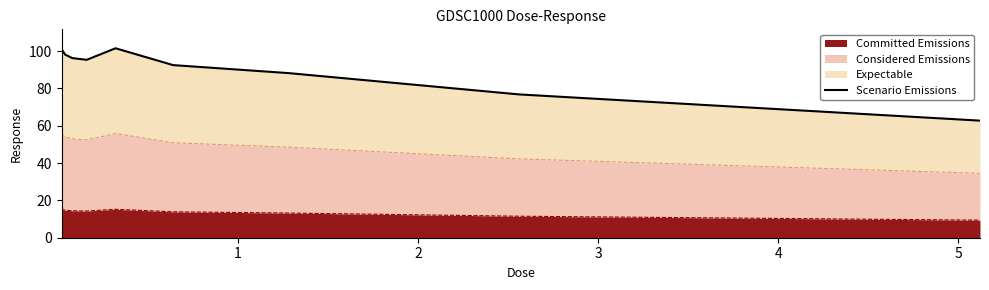

How many points are higher than both their immediate neighbors (excluding endpoints)?

1